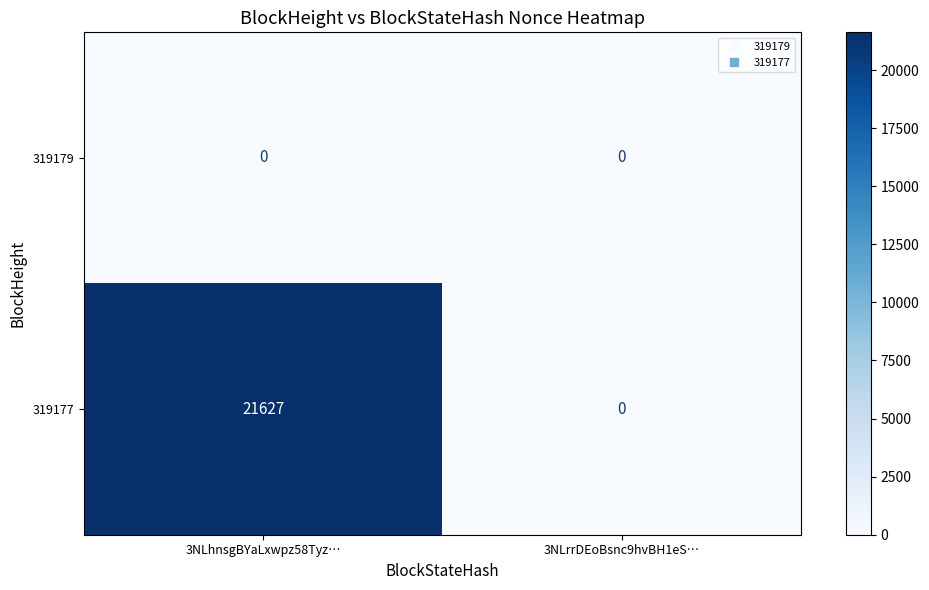

True or false: 319177 has a value of 21627 at 3NLhnsgBYaLxwpz58Tyz….

True